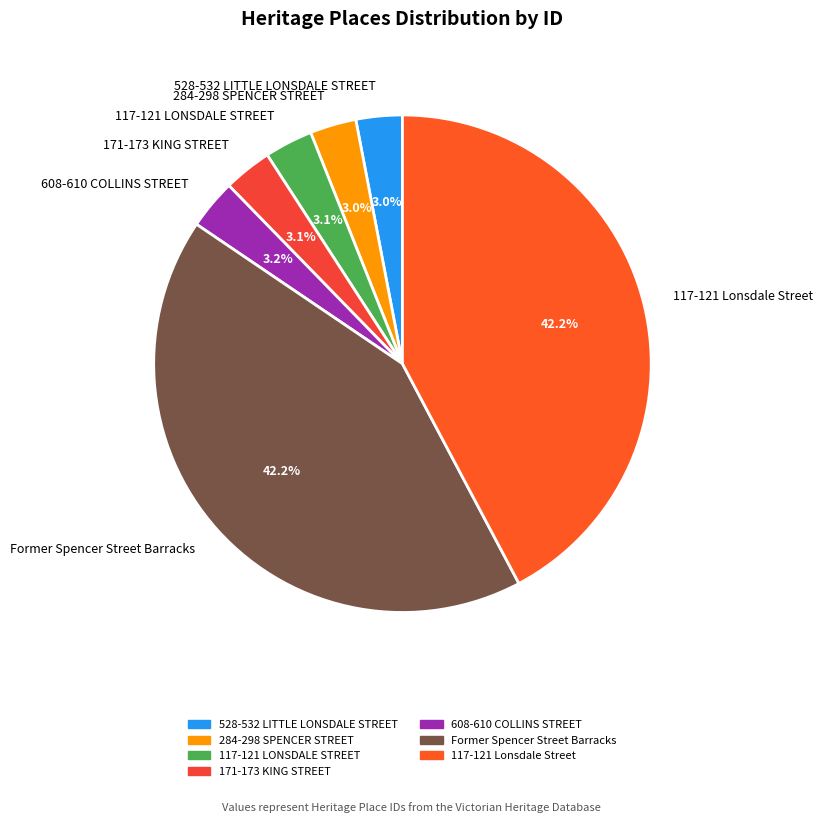

How many slices are in this pie chart?

7